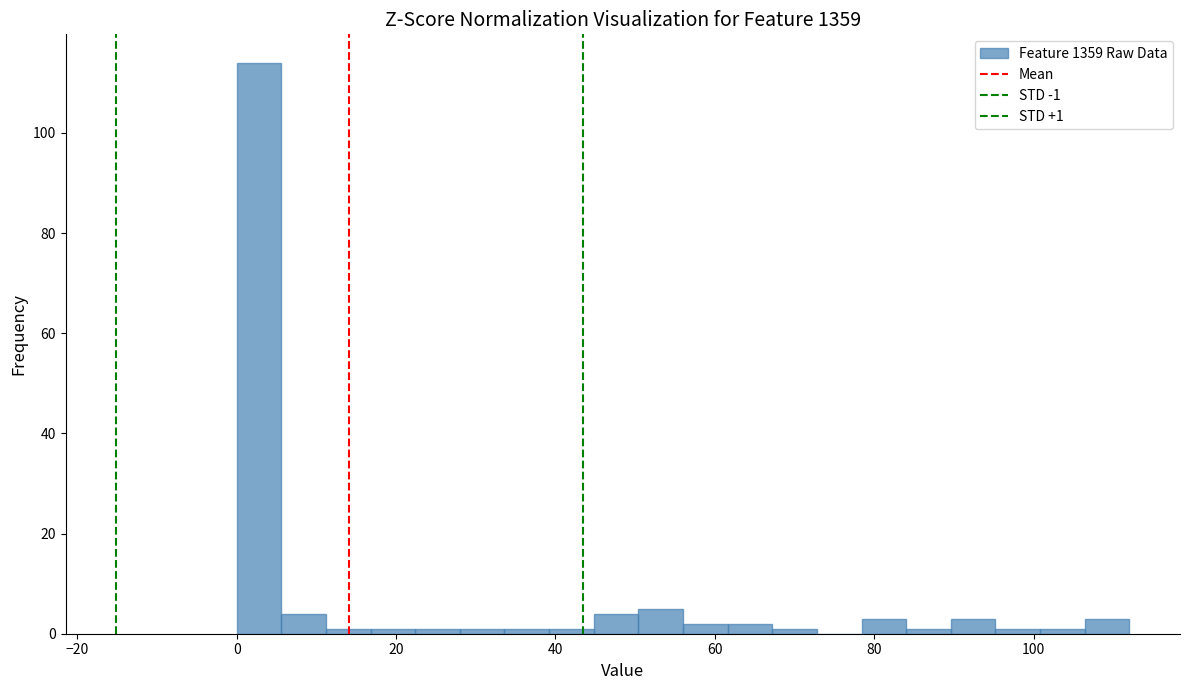

Read against the x-axis, roughly where is the centre of the tallest bar?

2